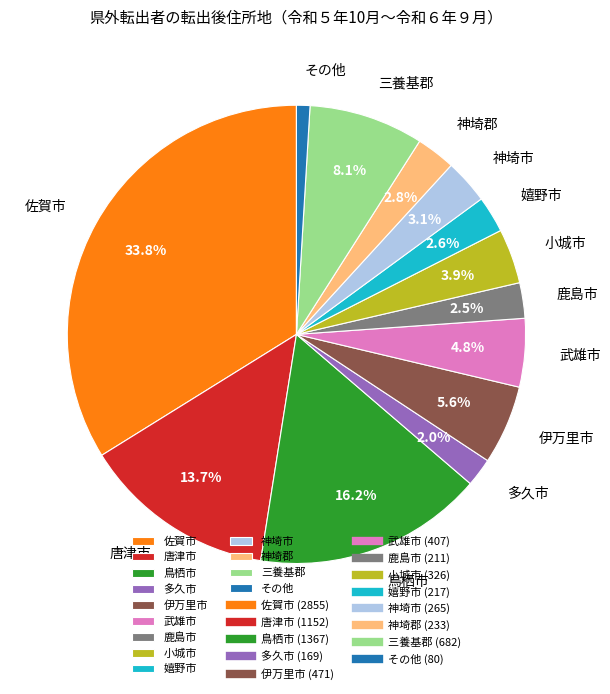

Is there a majority slice in this chart?

No